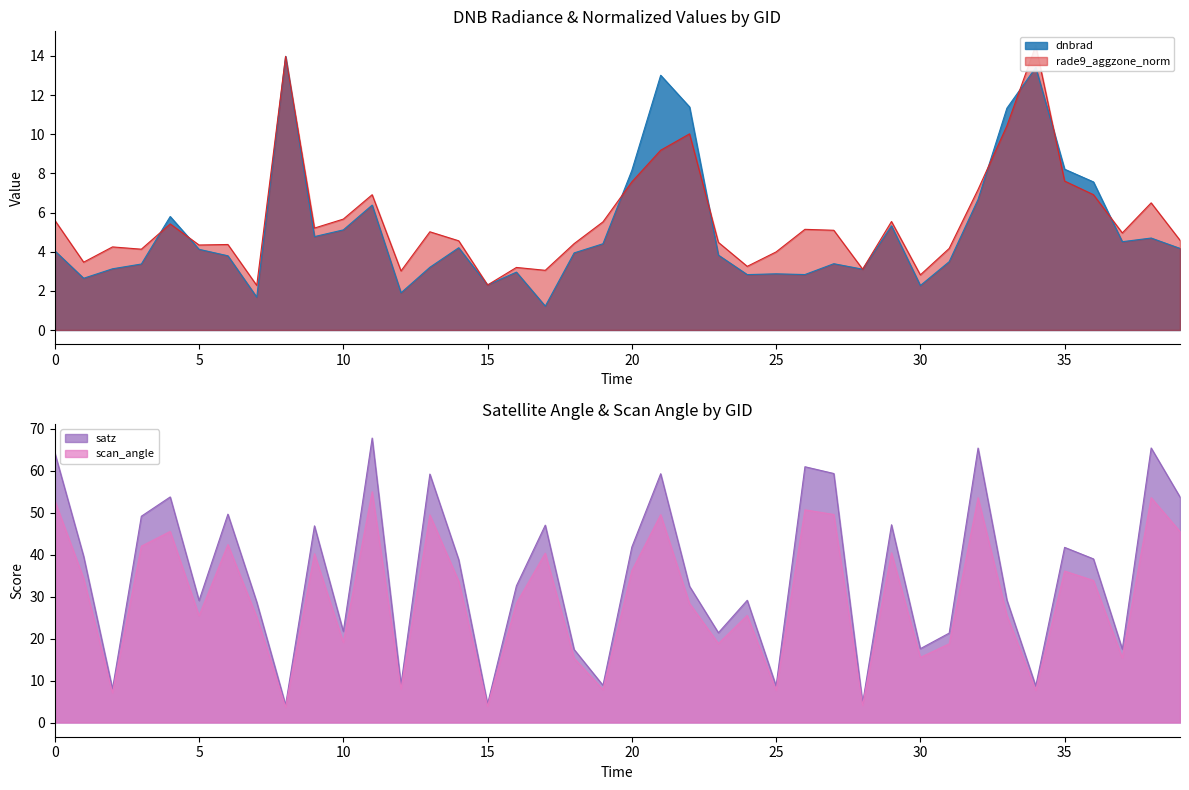

What is the smallest value displayed?

1.2